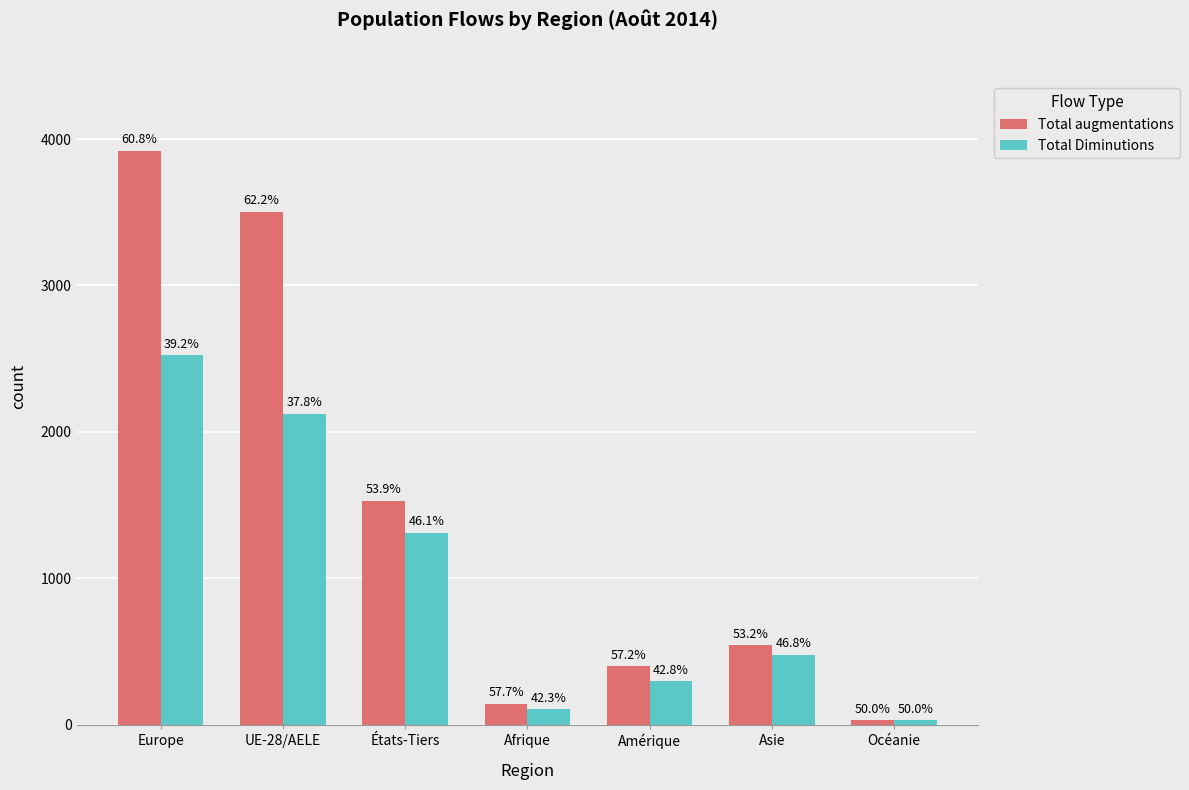

Is it true that Total Diminutions equals 478 at Asie?

True